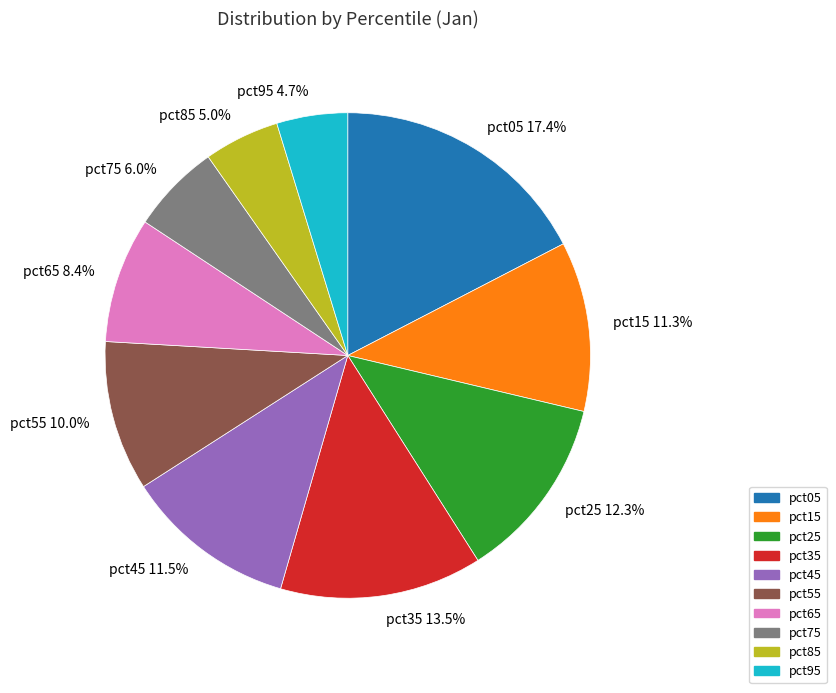

What is the largest slice in the pie chart?

pct05